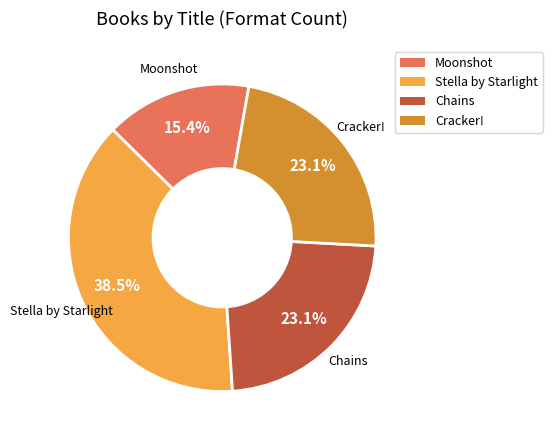

What percentage do Moonshot and Cracker! together represent?

38.5%